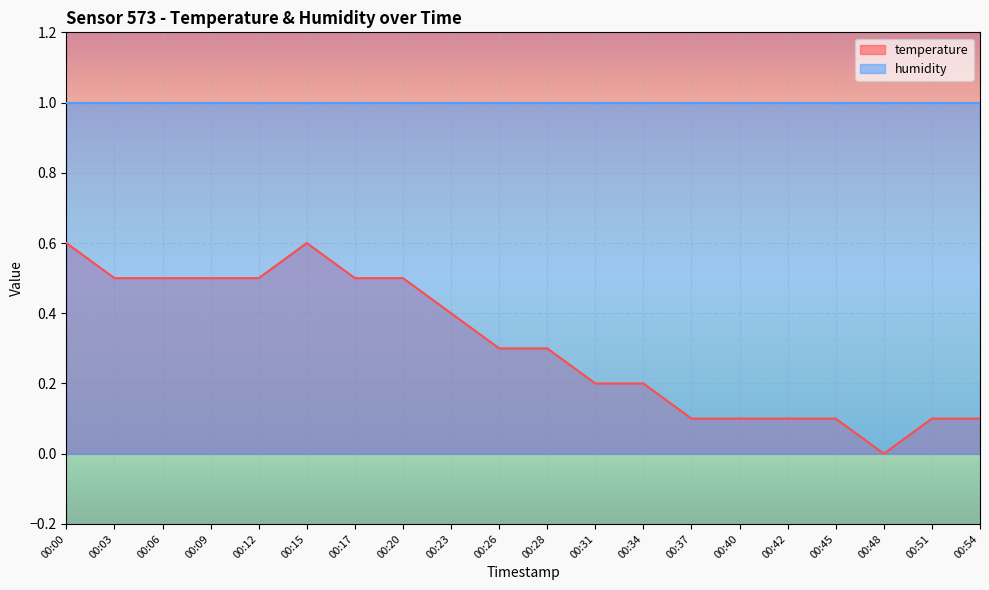

Is it true that the value at 00:12 is 0.5?

True